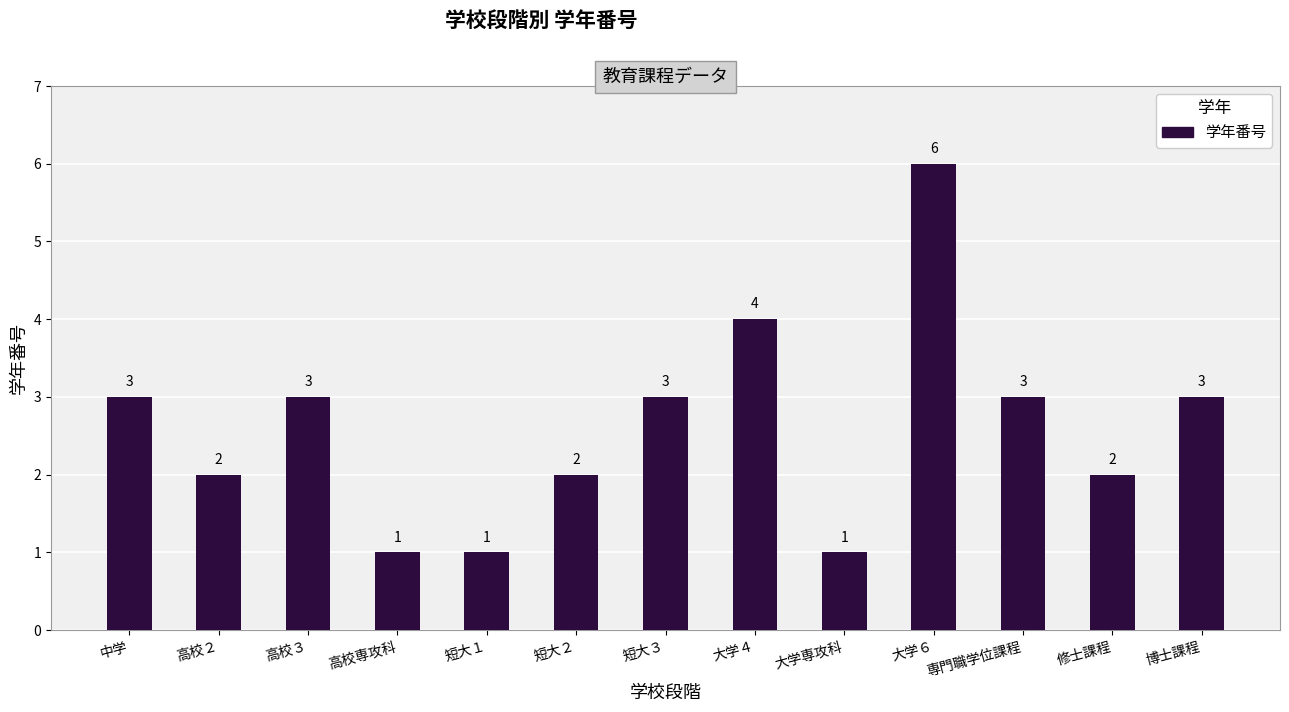

What is the difference between the maximum and minimum values?

5